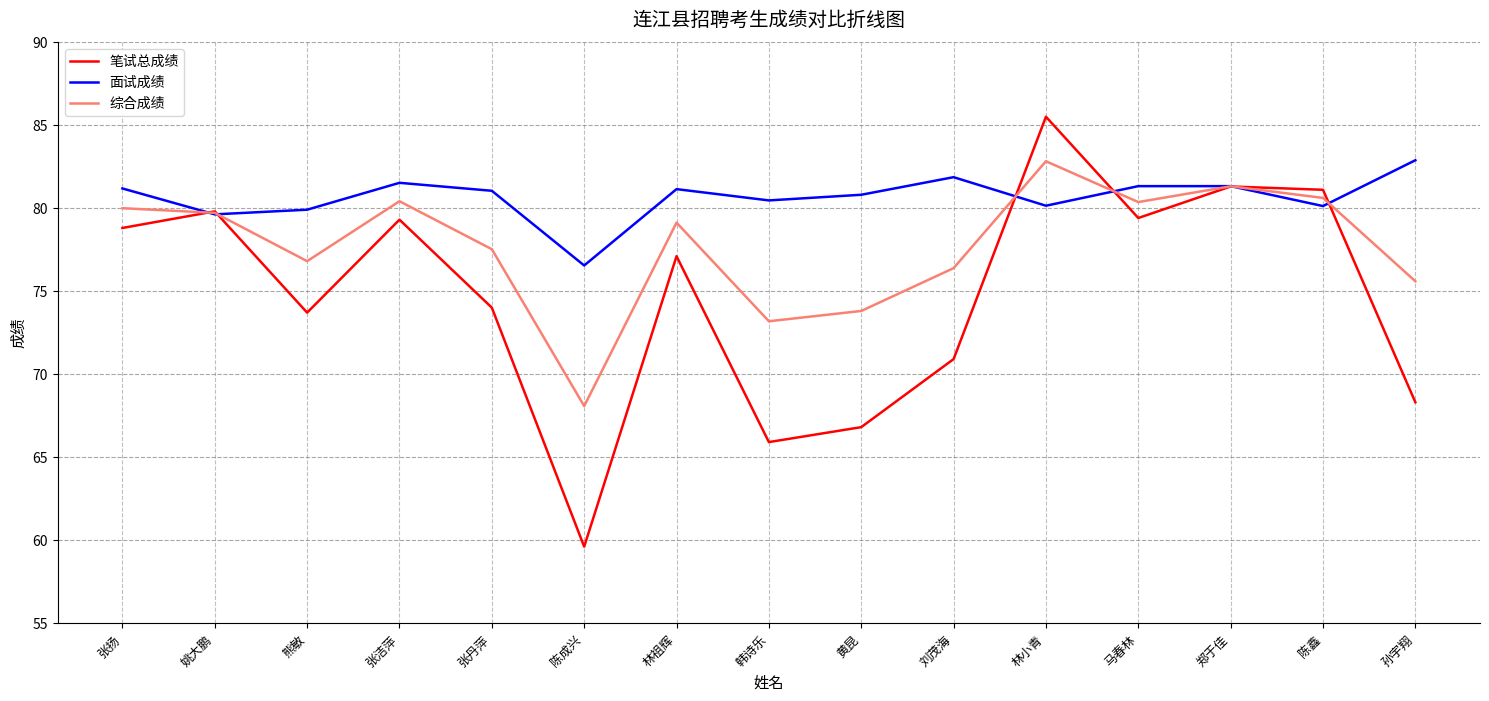

What is the approximate value of 笔试总成绩 at 马春林?

79.4